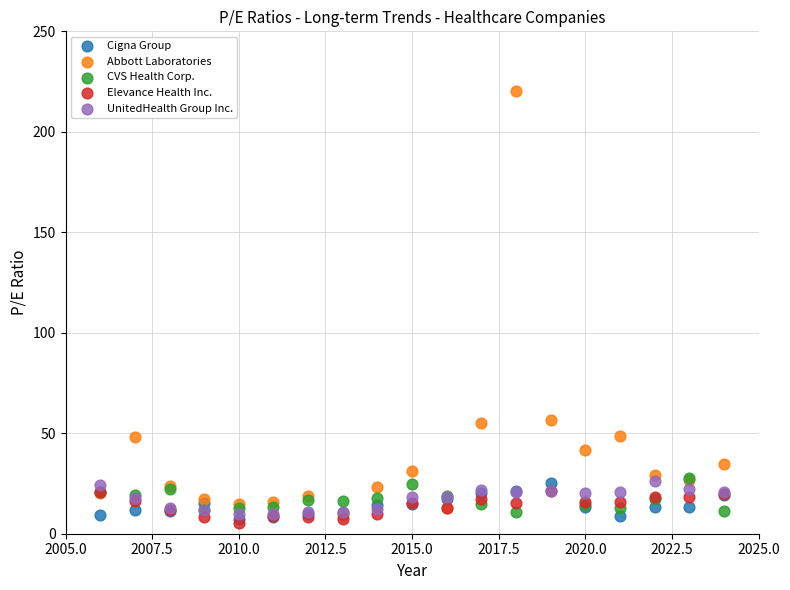

Which series has the largest Y range (max minus min)?

Abbott Laboratories